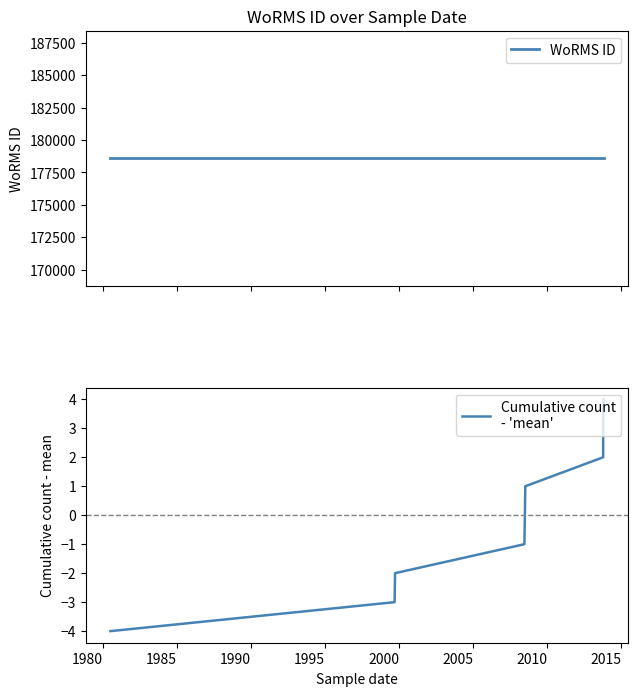

True or false: Cumulative count
- 'mean' and WoRMS ID intersect in this chart.

False